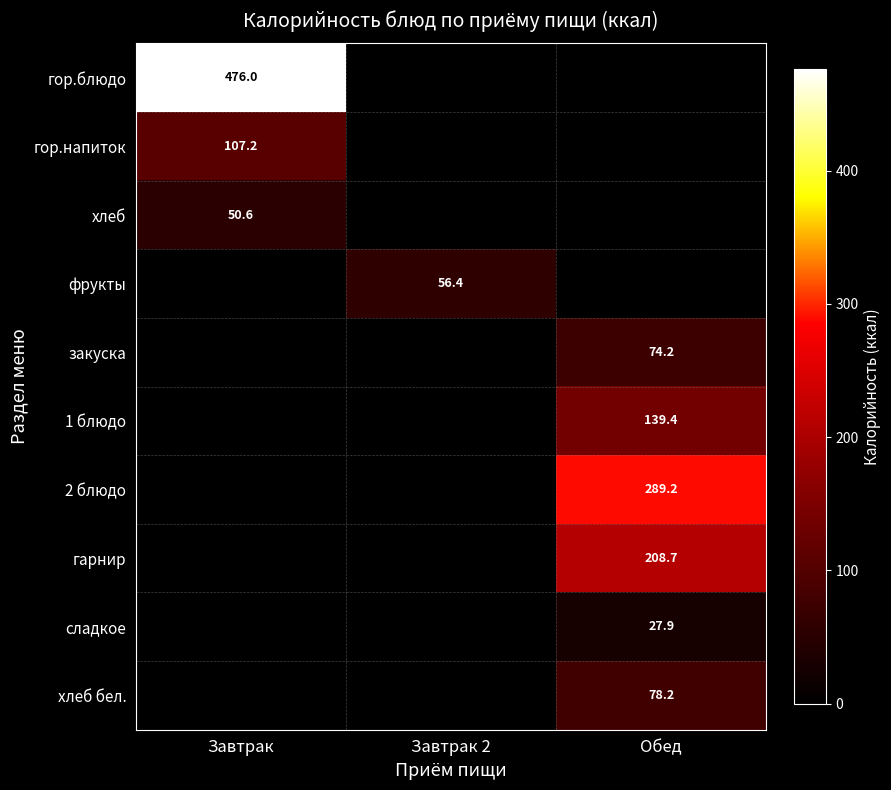

The закуска series shows 74.2 at Обед. True or false?

True